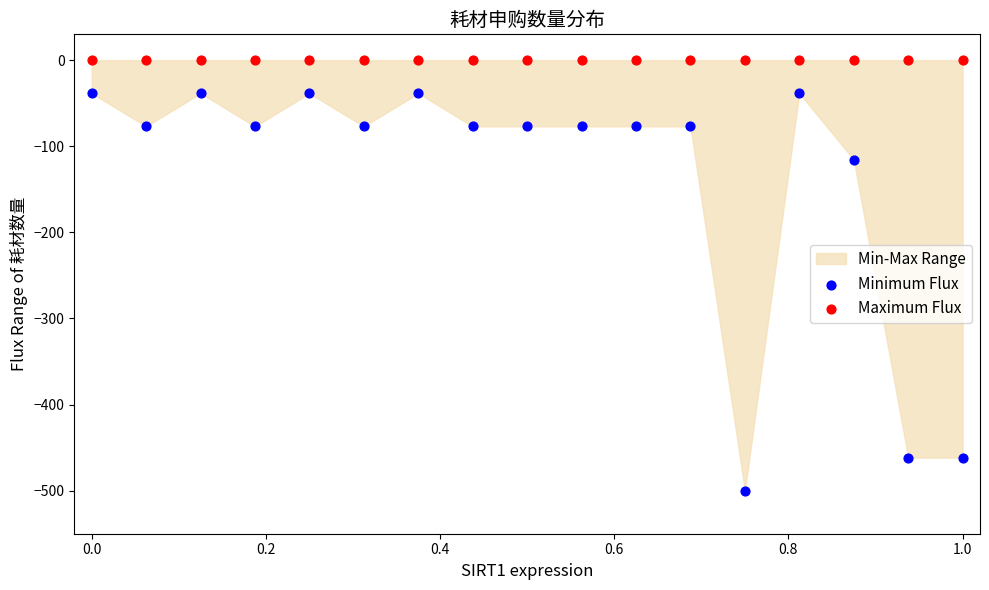

Which series reaches the minimum Y coordinate?

Minimum Flux